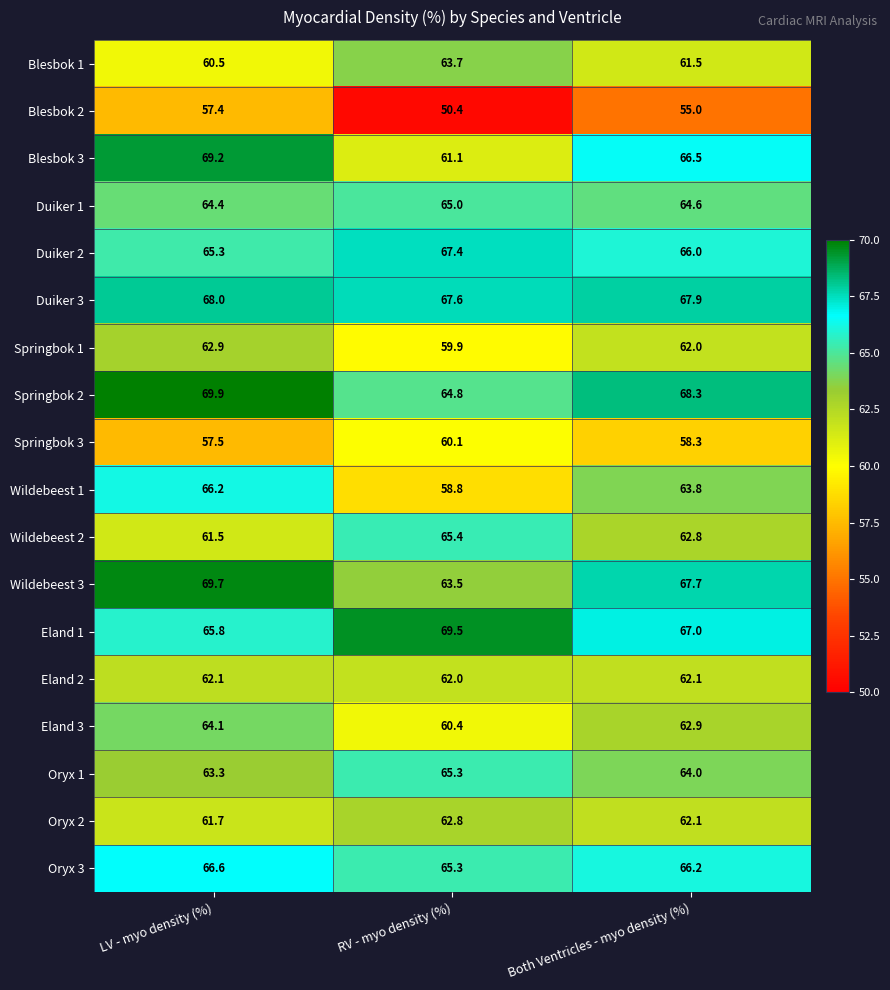

What is the difference between the maximum and second lowest values in the Wildebeest 2 series?

2.6